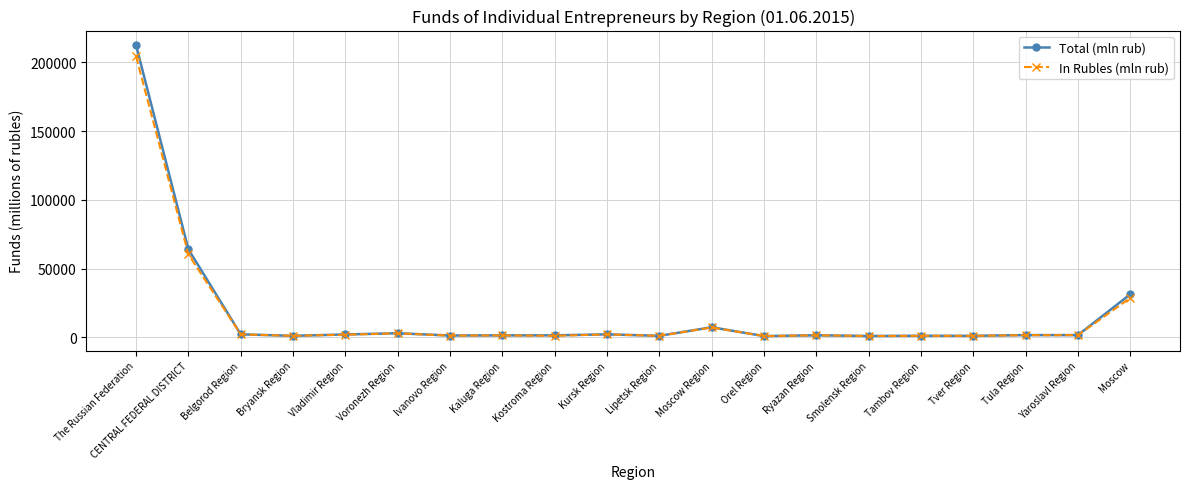

Which category has the highest value across all series?

The Russian Federation